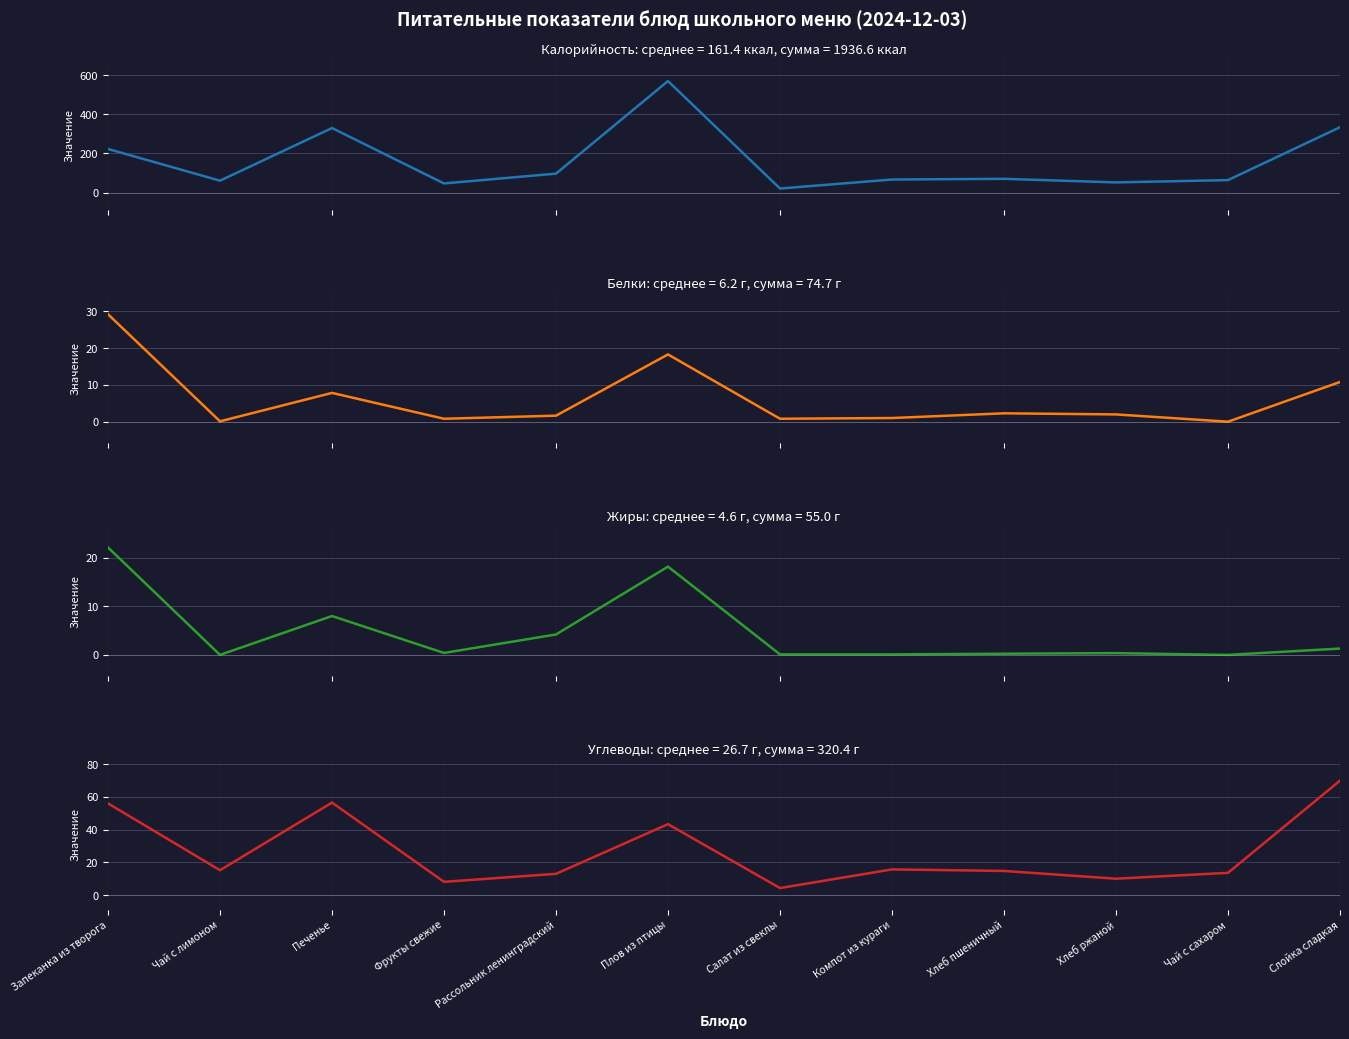

Which series has the largest total across all categories?

Калорийность